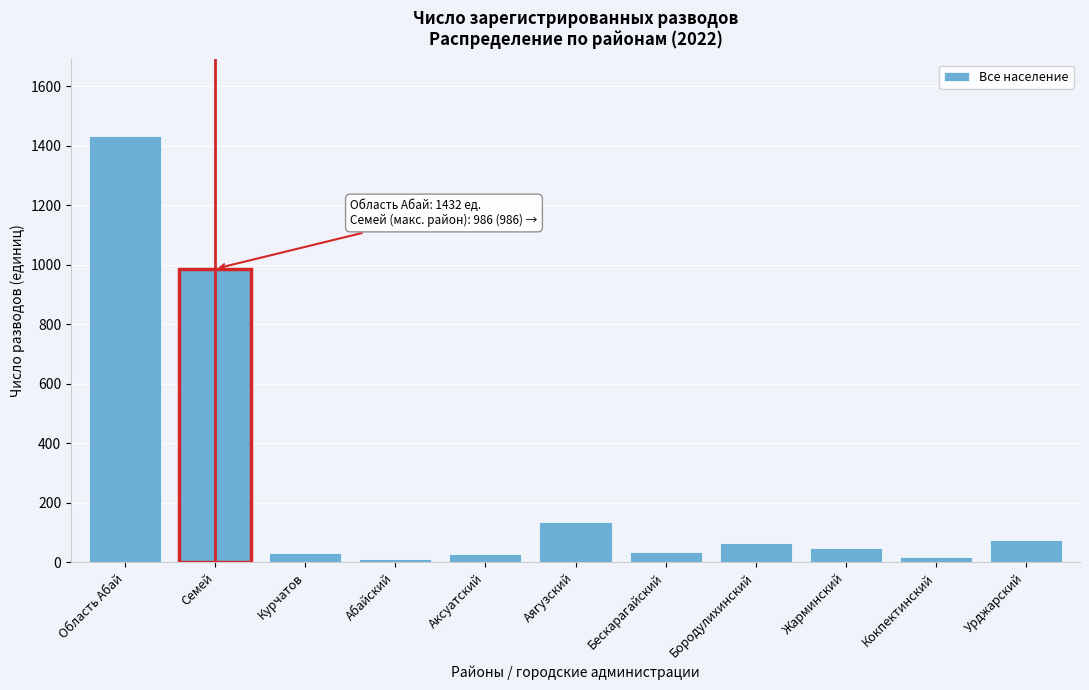

What is the change in value from Аягузский to Бескарагайский?

-102